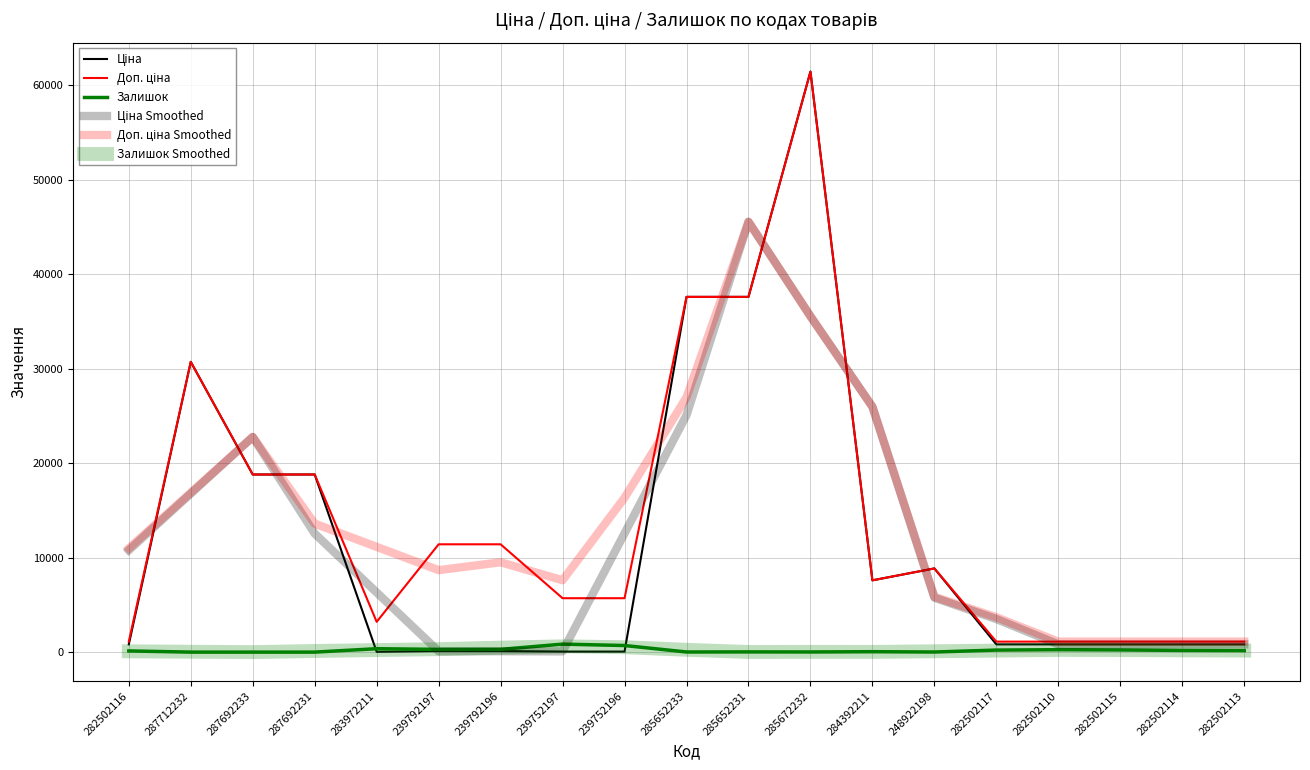

What is the difference between the highest and lowest values at 287692233?

22770.2